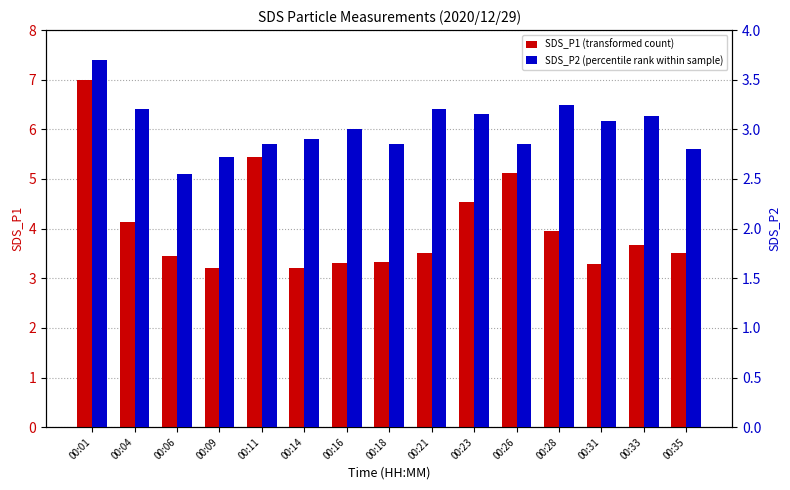

Between 00:06 and 00:14, which is larger?

00:06